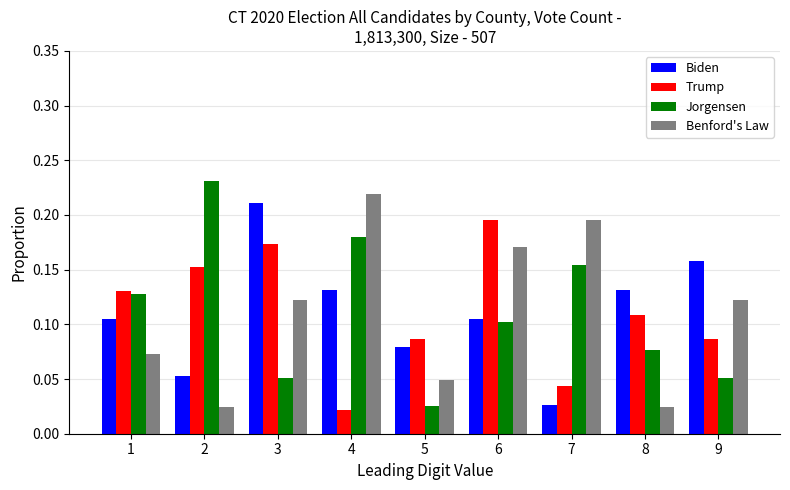

Which category has the lowest value in the Trump series?

4